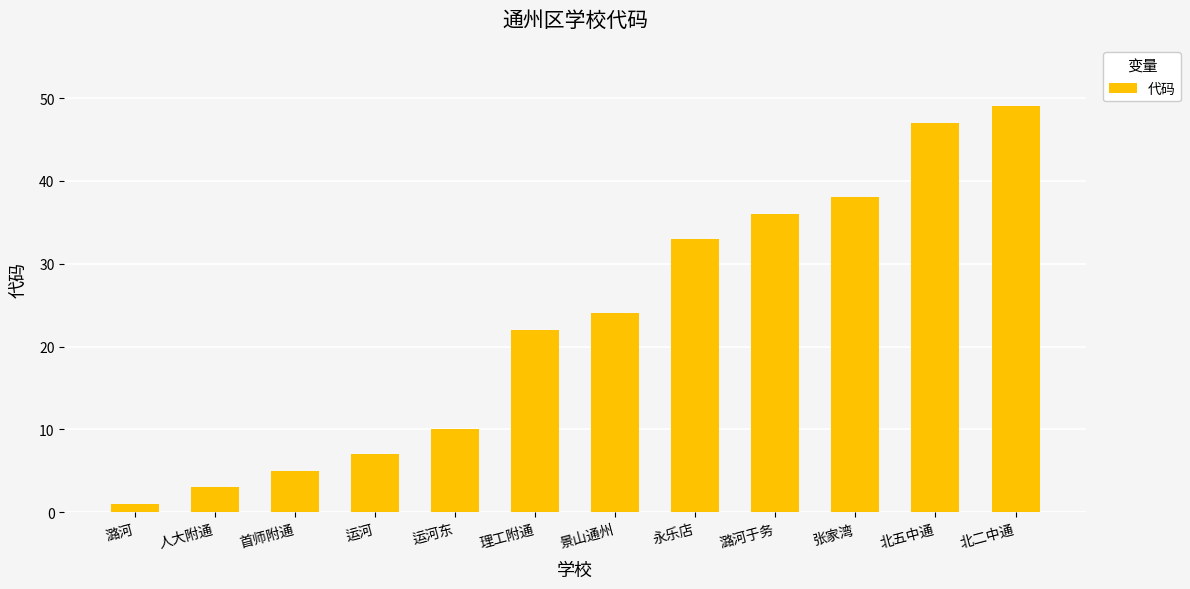

What is the change in value from 永乐店 to 北二中通?

+16